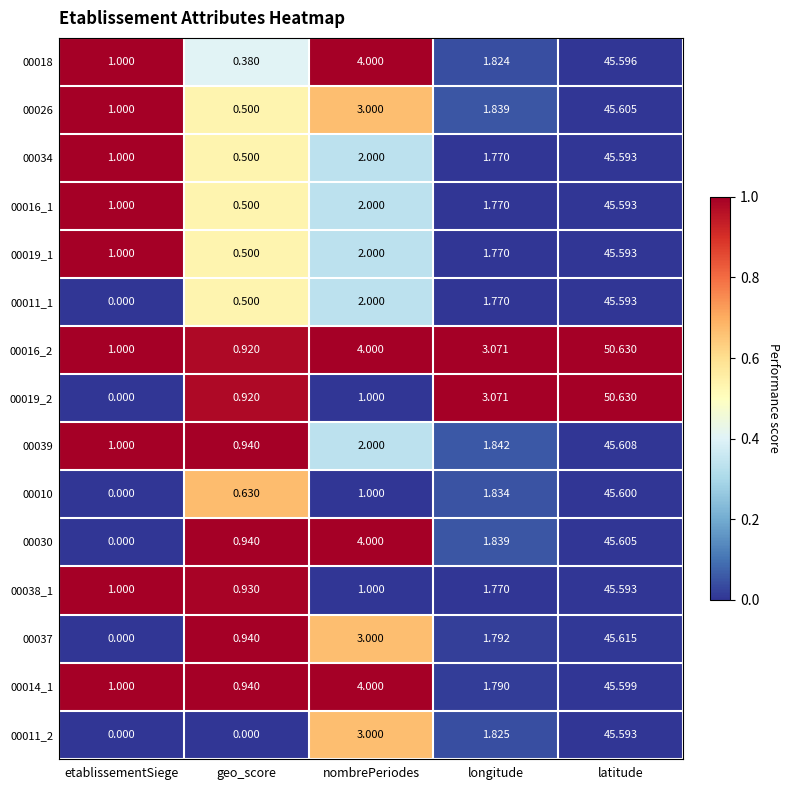

List the labels in order of 00037 value, largest first.

latitude, nombrePeriodes, longitude, geo_score, etablissementSiege